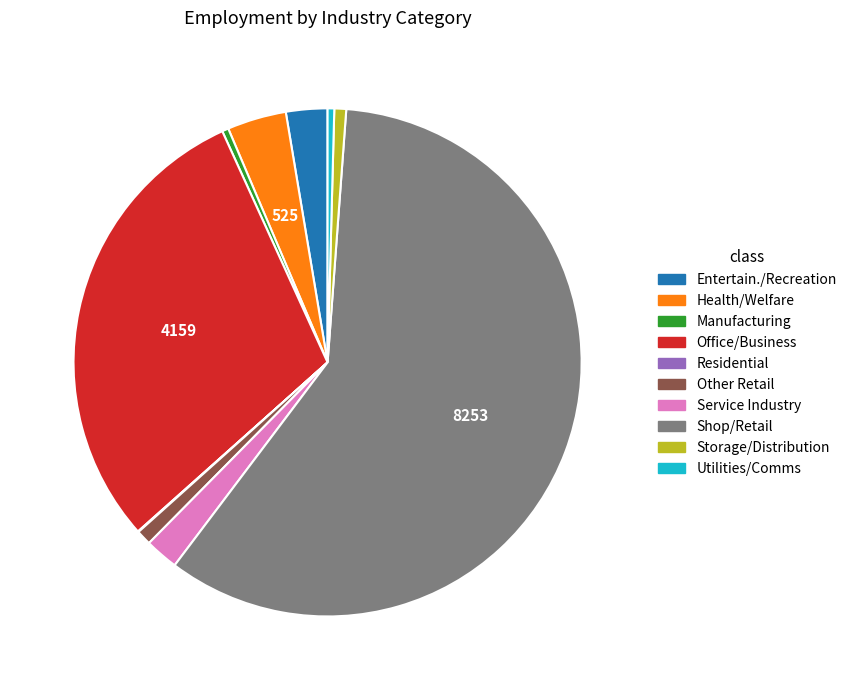

Does any single category account for the majority?

Yes